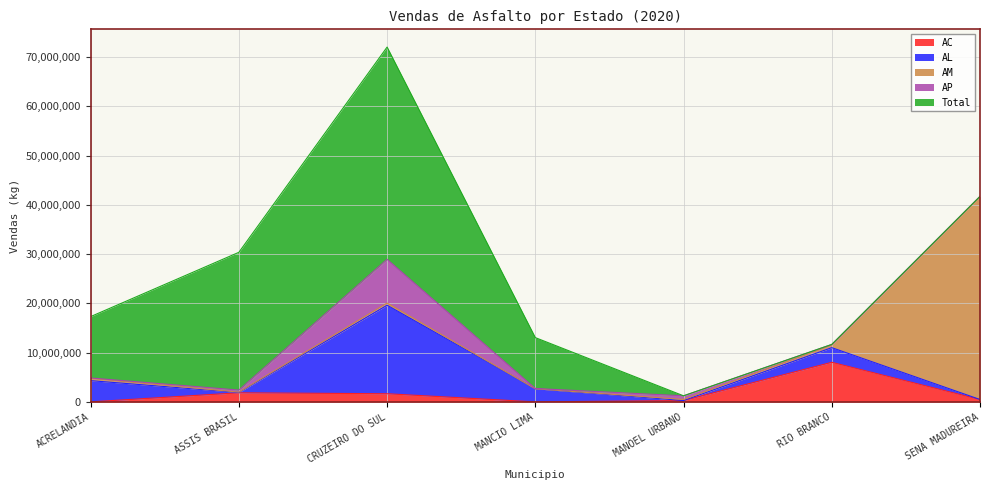

Reading left to right, what are all the values shown in this chart?

AC: ACRELANDIA=28670	ASSIS BRASIL=1865050	CRUZEIRO DO SUL=1677629	MANCIO LIMA=22220	MANOEL URBANO=296900	RIO BRANCO=8059260	SENA MADUREIRA=508830
AL: ACRELANDIA=4305980	ASSIS BRASIL=62820	CRUZEIRO DO SUL=17964880	MANCIO LIMA=2656370	MANOEL URBANO=400	RIO BRANCO=2970730	SENA MADUREIRA=0
AM: ACRELANDIA=439240	ASSIS BRASIL=74790	CRUZEIRO DO SUL=440320	MANCIO LIMA=5000	MANOEL URBANO=217620	RIO BRANCO=505590	SENA MADUREIRA=41215340
AP: ACRELANDIA=101610	ASSIS BRASIL=418810	CRUZEIRO DO SUL=8868470	MANCIO LIMA=53780	MANOEL URBANO=740500	RIO BRANCO=147140	SENA MADUREIRA=0
Total: ACRELANDIA=12458559	ASSIS BRASIL=27961180	CRUZEIRO DO SUL=43084060	MANCIO LIMA=10330310	MANOEL URBANO=0	RIO BRANCO=0	SENA MADUREIRA=0